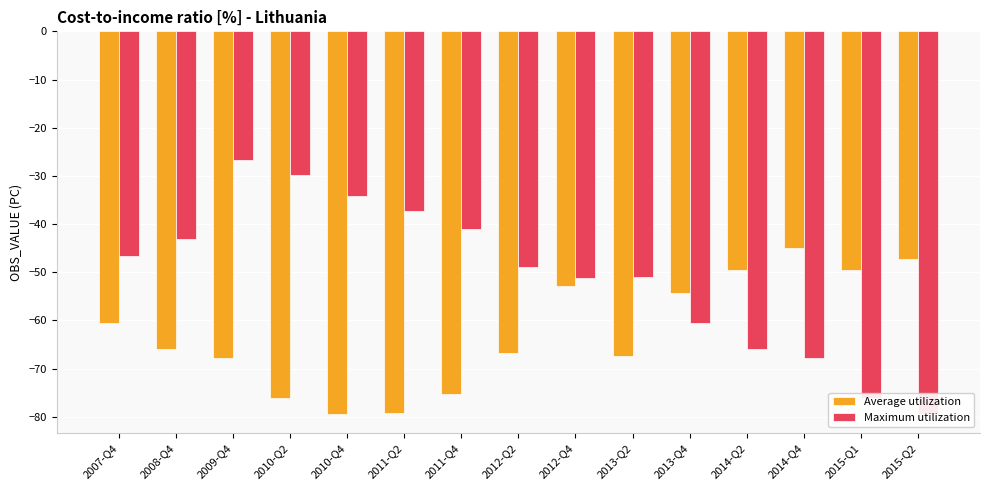

What is the label of the 5th bar from the right?

2013-Q4